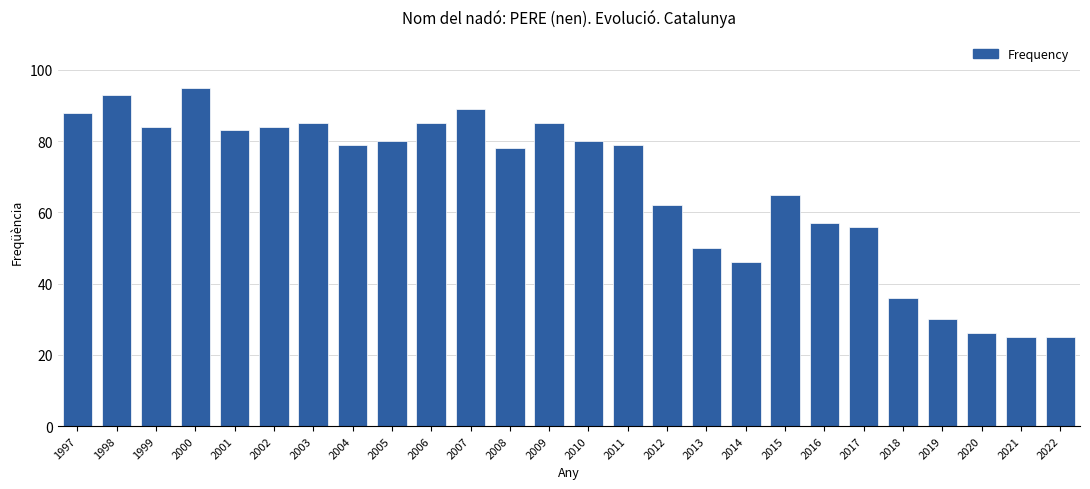

What is the sum of the values at 2012 and 2020?

88